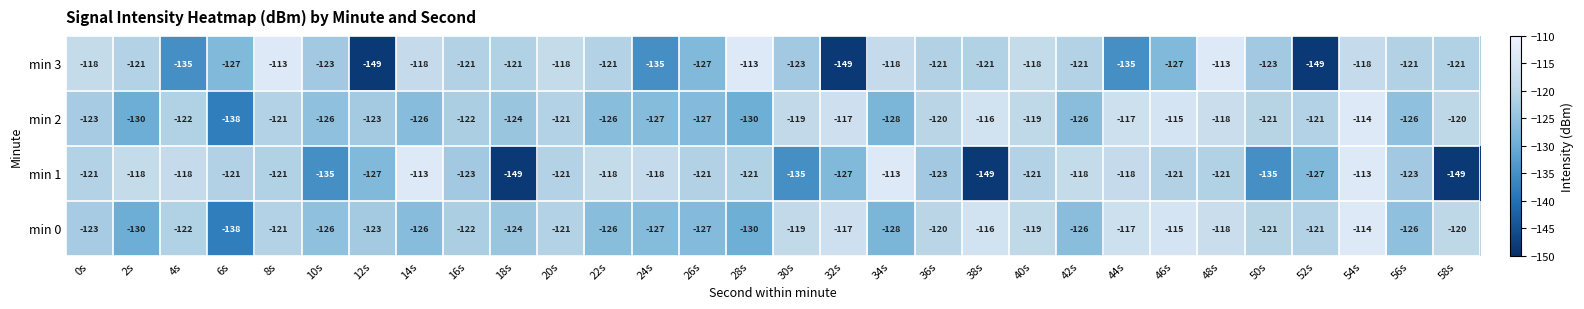

The min 3 series shows -162 at 42s. True or false?

False